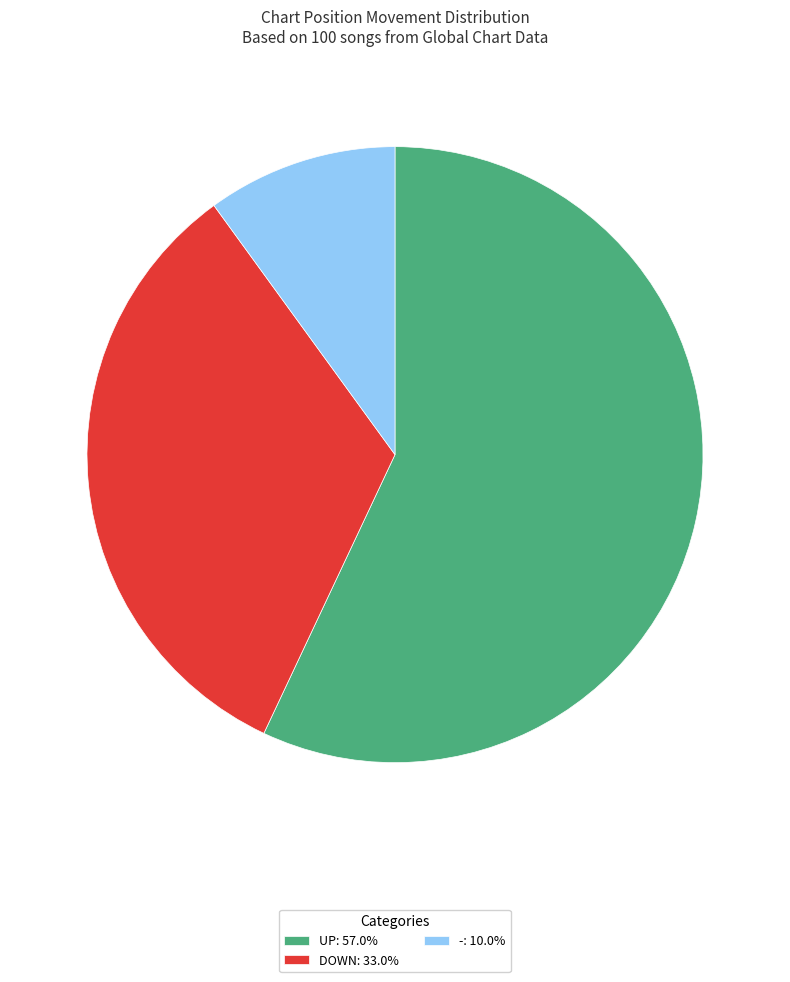

Do UP: 57.0% and DOWN: 33.0% together represent more than half of the pie?

Yes